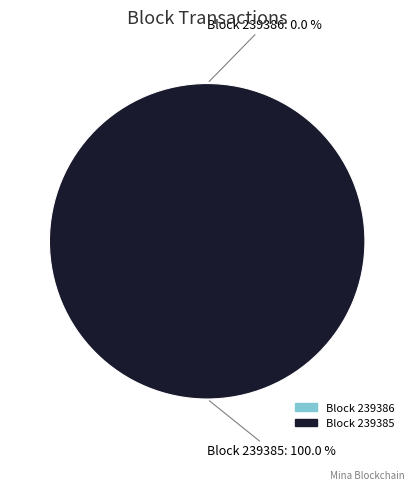

Is the sum of 239386 and 239385 greater than half?

Yes